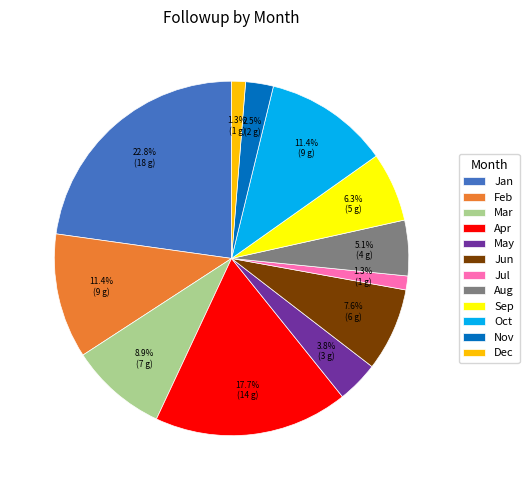

Is it true that Jun is 8% of the pie?

True